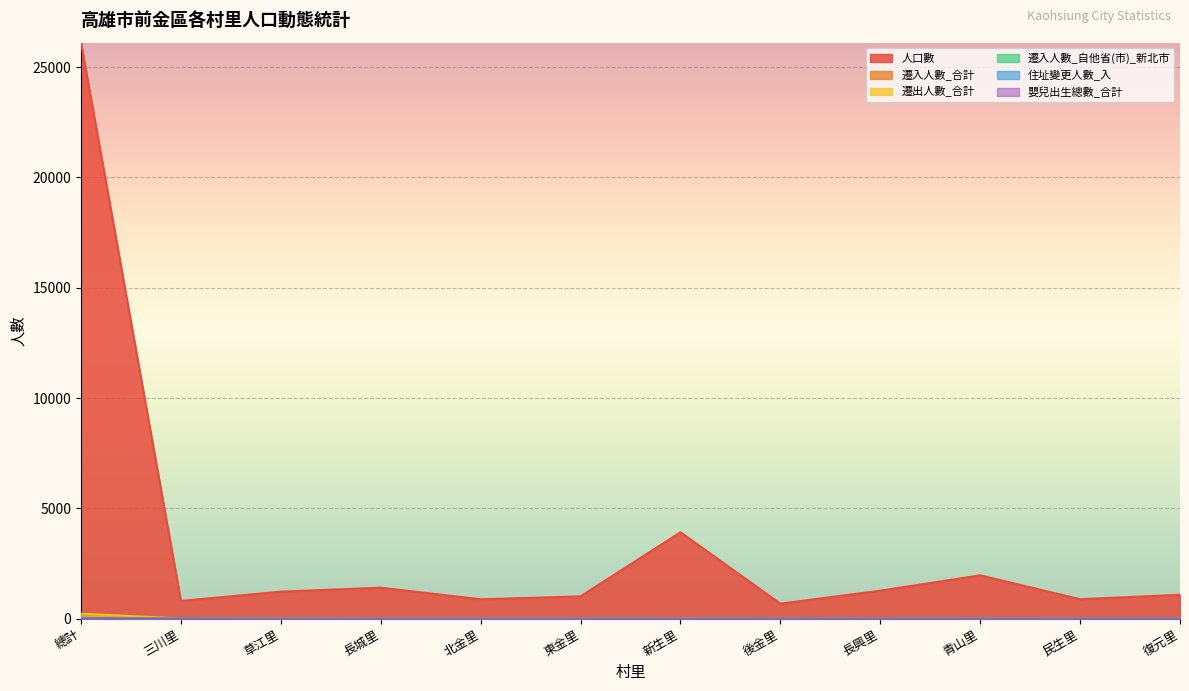

Which label corresponds to the largest value in the chart?

總計